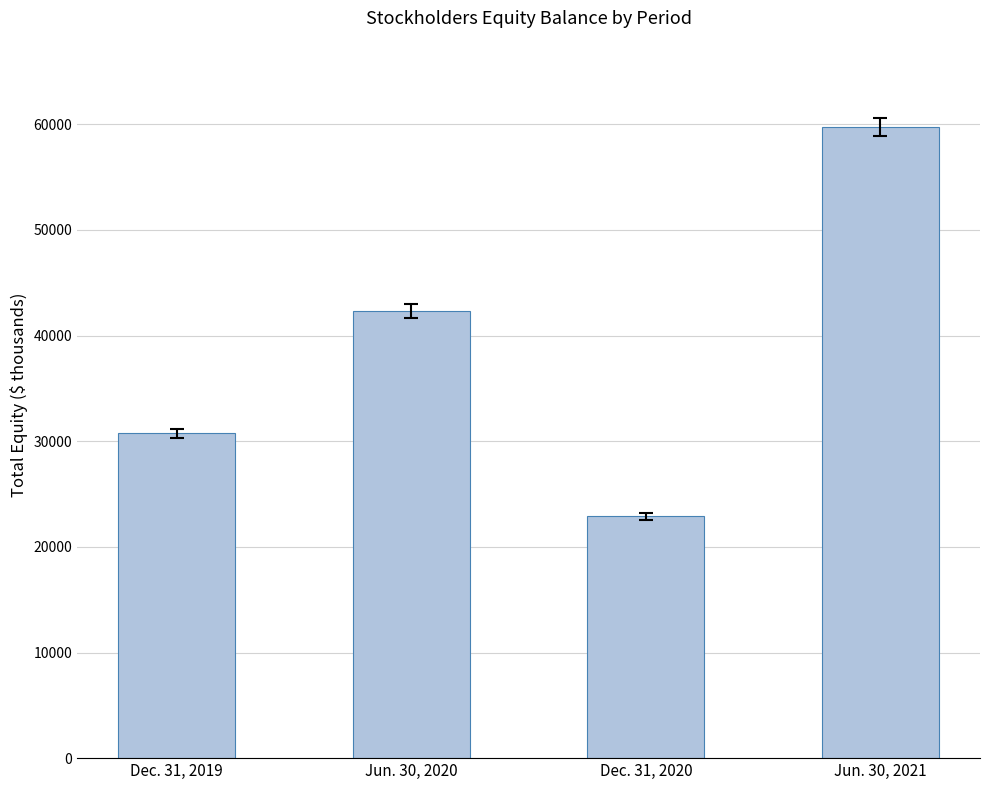

At which category does the chart reach its minimum across all series?

Dec. 31, 2020